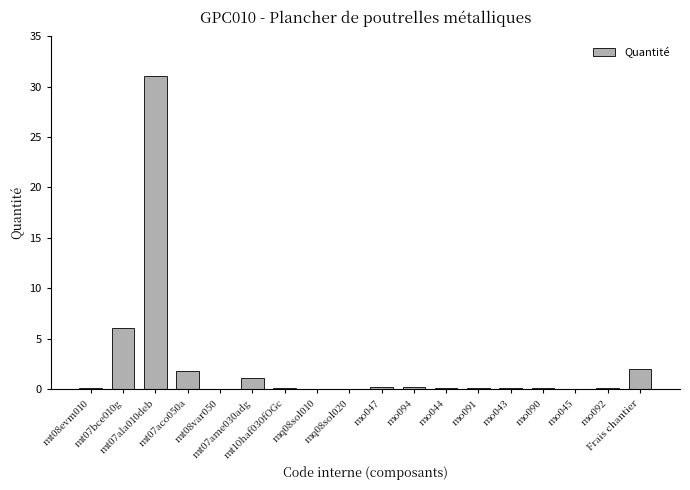

What is the maximum value shown in the chart?

31.0